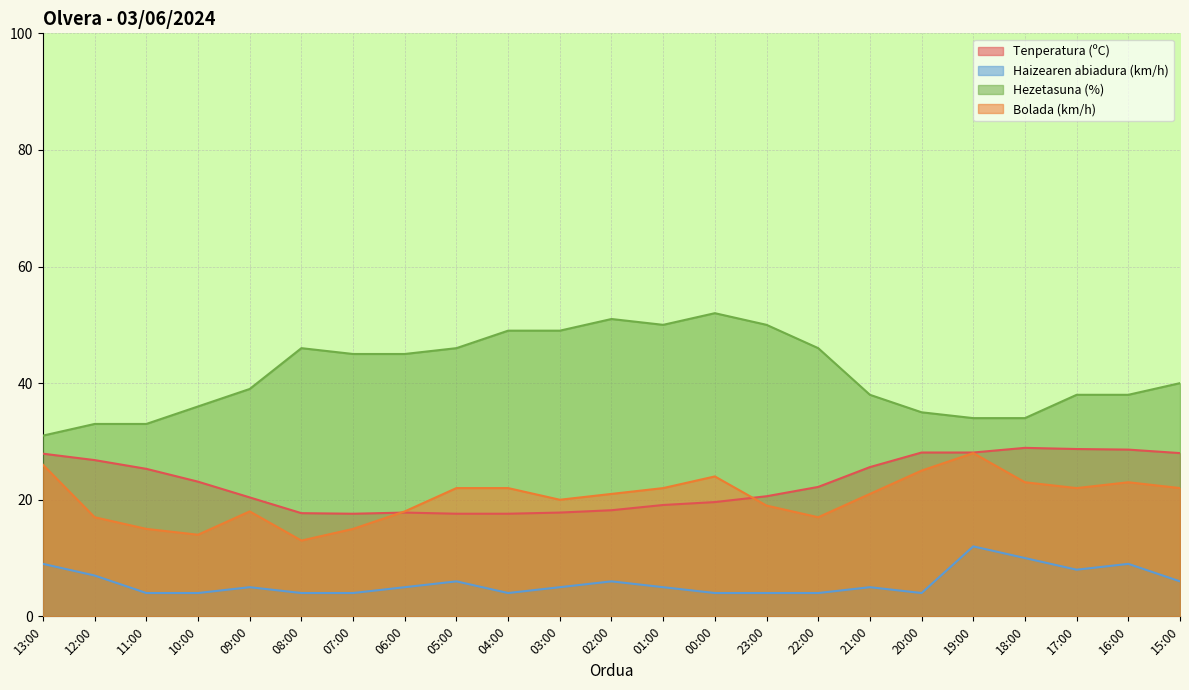

Reading left to right, extract all data points from this chart.

Tenperatura (ºC): 13:00=27.9	12:00=26.8	11:00=25.3	10:00=23.1	09:00=20.4	08:00=17.7	07:00=17.6	06:00=17.8	05:00=17.6	04:00=17.6	03:00=17.8	02:00=18.2	01:00=19.1	00:00=19.6	23:00=20.6	22:00=22.2	21:00=25.6	20:00=28.1	19:00=28.1	18:00=28.9	17:00=28.7	16:00=28.6	15:00=28.0
Haizearen abiadura (km/h): 13:00=9.0	12:00=7.0	11:00=4.0	10:00=4.0	09:00=5.0	08:00=4.0	07:00=4.0	06:00=5.0	05:00=6.0	04:00=4.0	03:00=5.0	02:00=6.0	01:00=5.0	00:00=4.0	23:00=4.0	22:00=4.0	21:00=5.0	20:00=4.0	19:00=12.0	18:00=10.0	17:00=8.0	16:00=9.0	15:00=6.0
Hezetasuna (%): 13:00=31.0	12:00=33.0	11:00=33.0	10:00=36.0	09:00=39.0	08:00=46.0	07:00=45.0	06:00=45.0	05:00=46.0	04:00=49.0	03:00=49.0	02:00=51.0	01:00=50.0	00:00=52.0	23:00=50.0	22:00=46.0	21:00=38.0	20:00=35.0	19:00=34.0	18:00=34.0	17:00=38.0	16:00=38.0	15:00=40.0
Bolada (km/h): 13:00=26.0	12:00=17.0	11:00=15.0	10:00=14.0	09:00=18.0	08:00=13.0	07:00=15.0	06:00=18.0	05:00=22.0	04:00=22.0	03:00=20.0	02:00=21.0	01:00=22.0	00:00=24.0	23:00=19.0	22:00=17.0	21:00=21.0	20:00=25.0	19:00=28.0	18:00=23.0	17:00=22.0	16:00=23.0	15:00=22.0